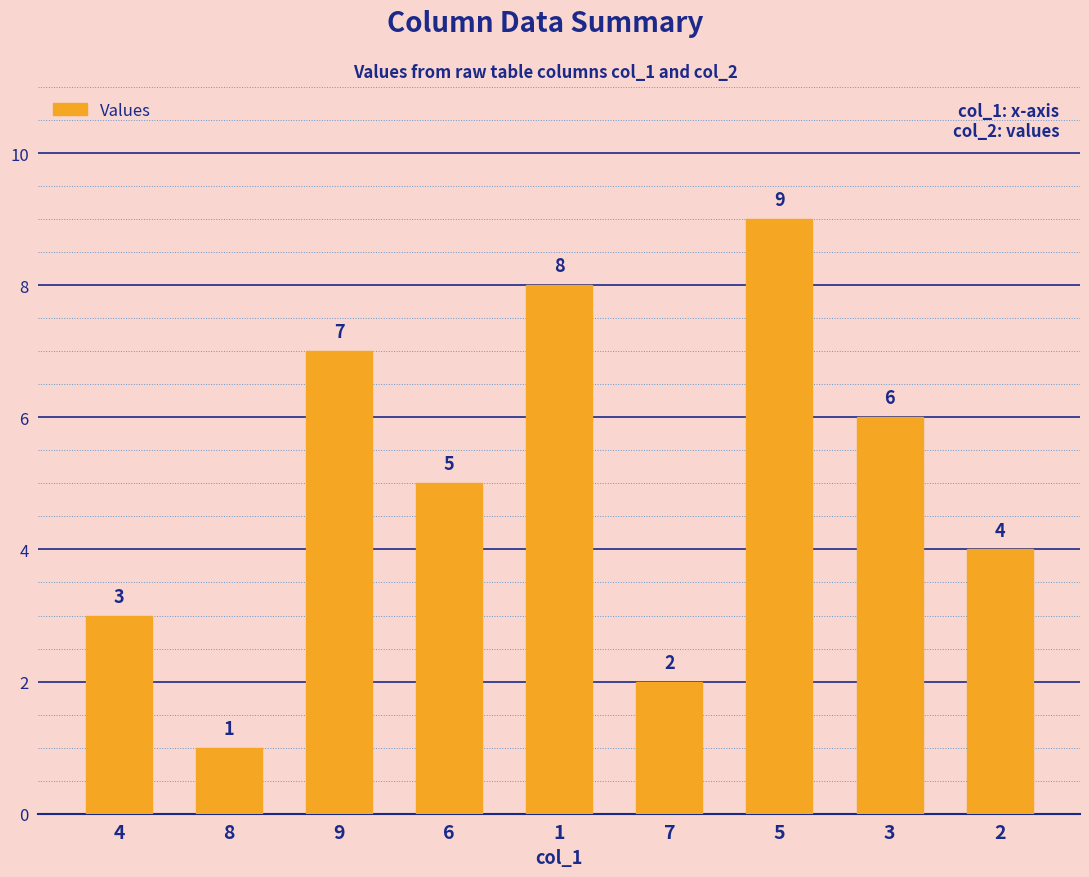

What is the average value?

5